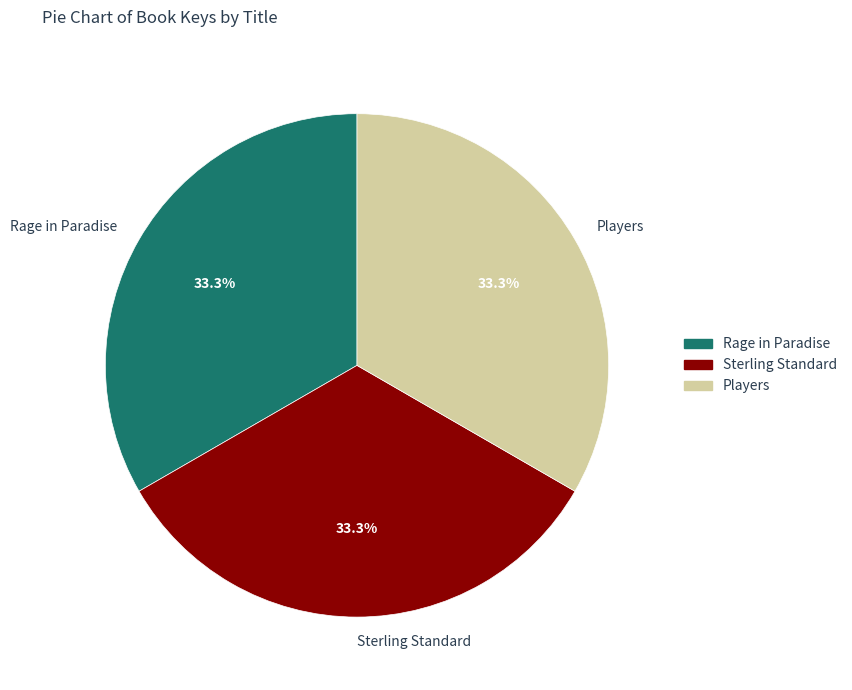

What is the ratio of the value at Sterling Standard to the value at Players?

1.0